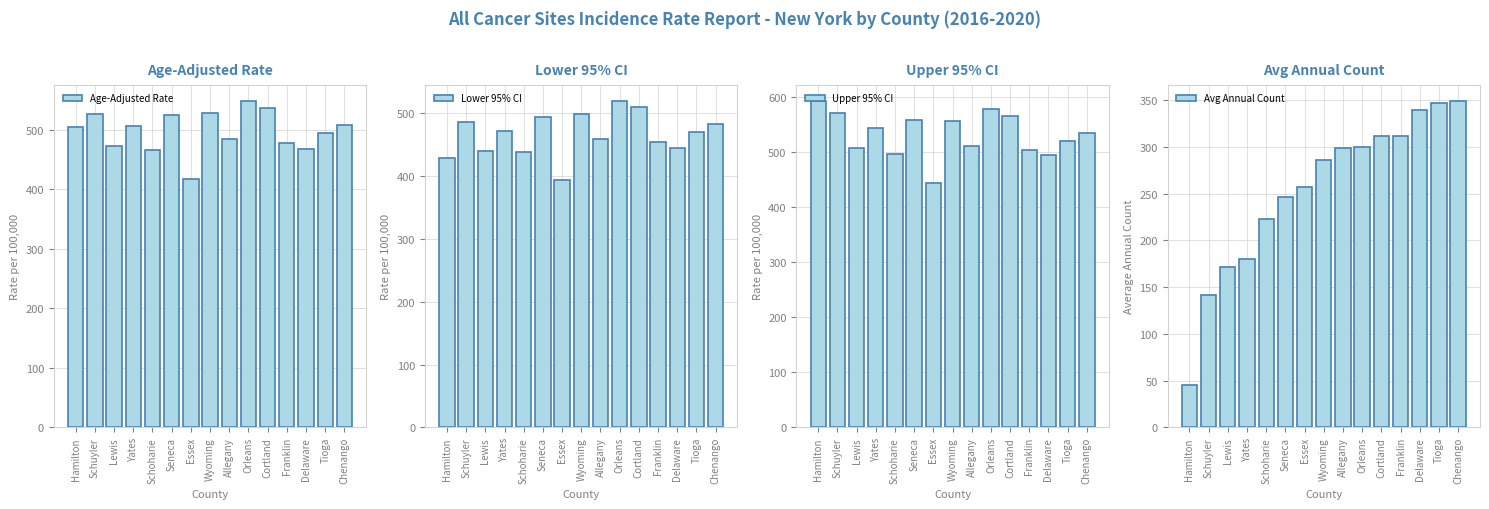

What is the difference between the maximum and minimum values in the Lower 95% CI series?

125.9